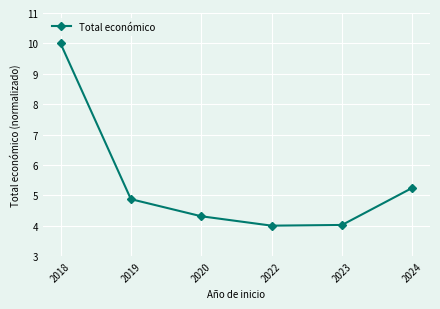

Reading left to right, list all the values displayed in this chart.

10.0	4.9	4.3	4.0	4.0	5.2